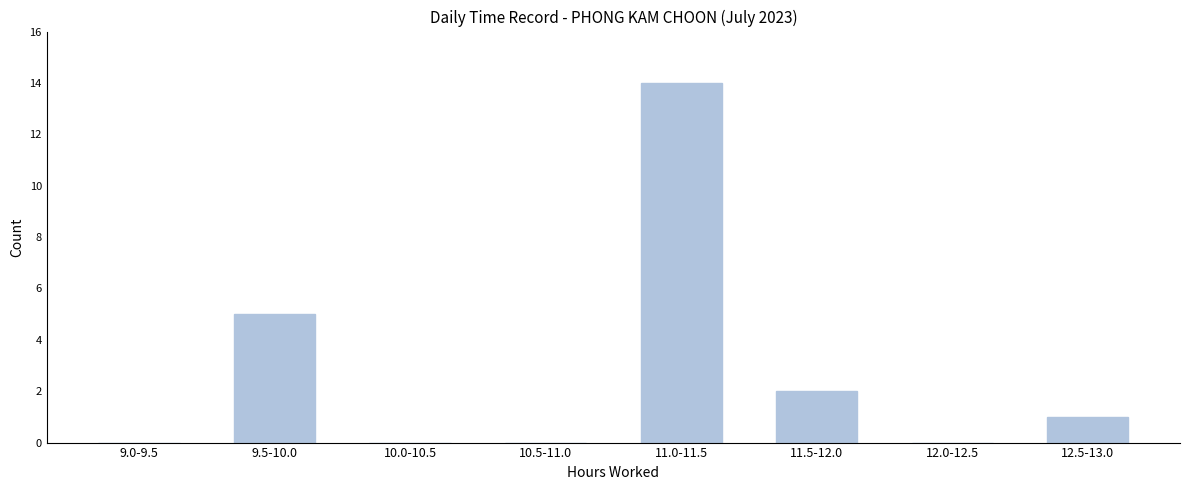

Reading left to right, what are all the values shown in this chart?

9.0-9.5=0	9.5-10.0=5	10.0-10.5=0	10.5-11.0=0	11.0-11.5=14	11.5-12.0=2	12.0-12.5=0	12.5-13.0=1